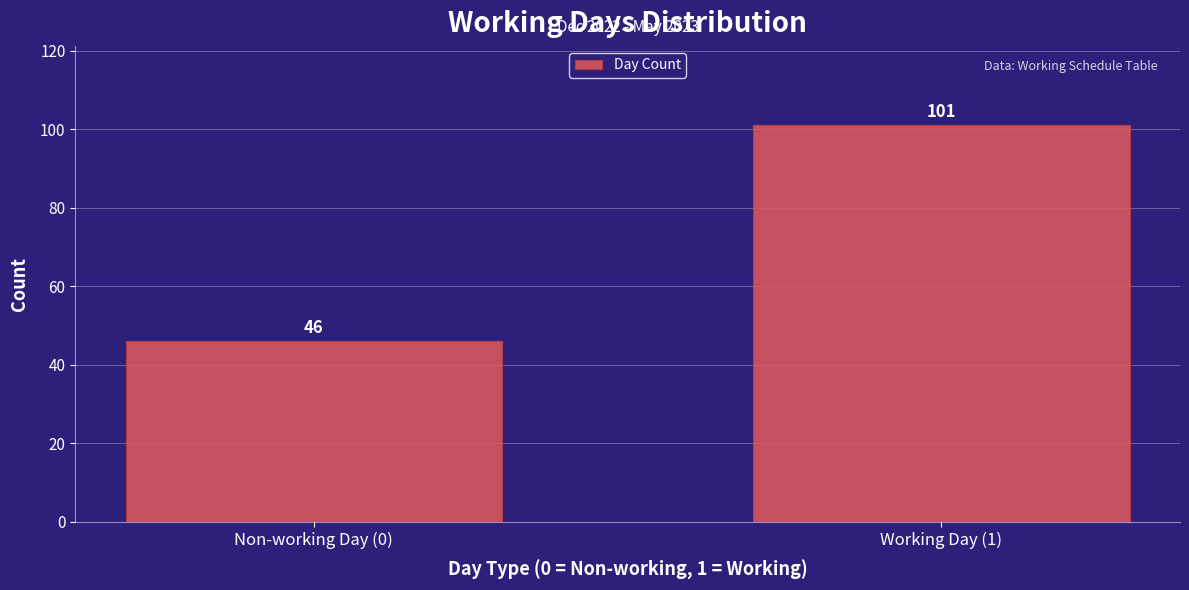

Reading left to right, extract all data points from this chart.

46	101